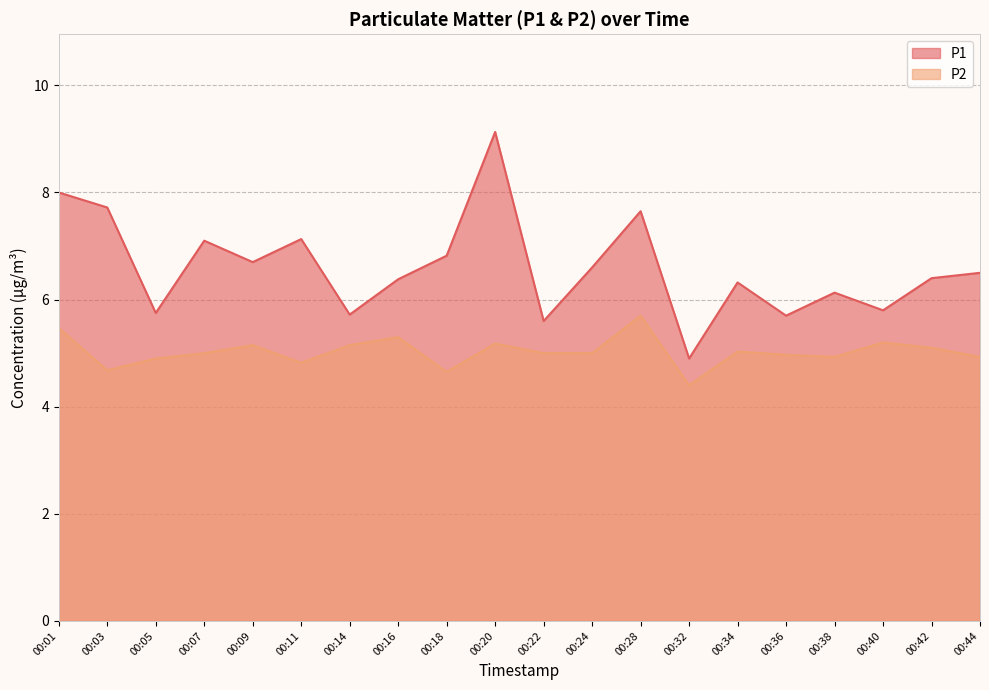

True or false: P1 has more than 0 points higher than both neighbors.

True